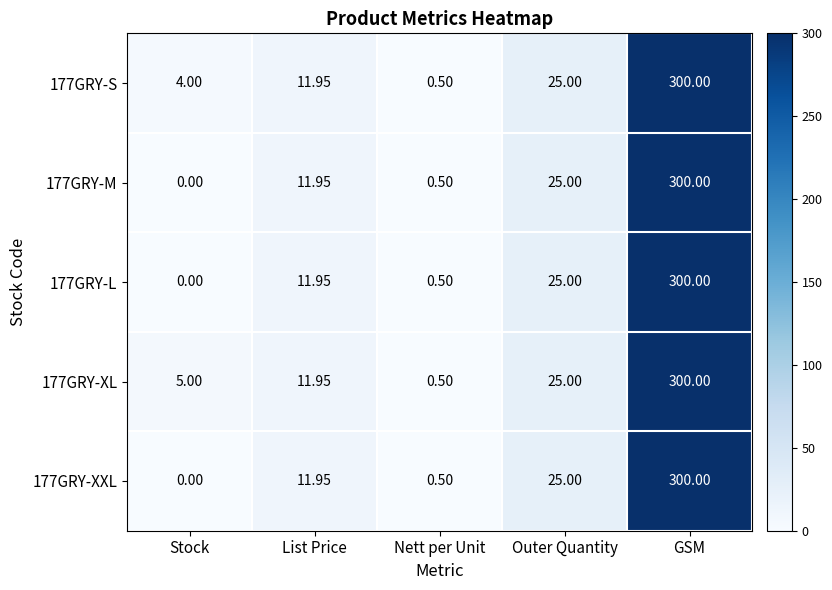

At which category is the sum across all series the highest?

GSM